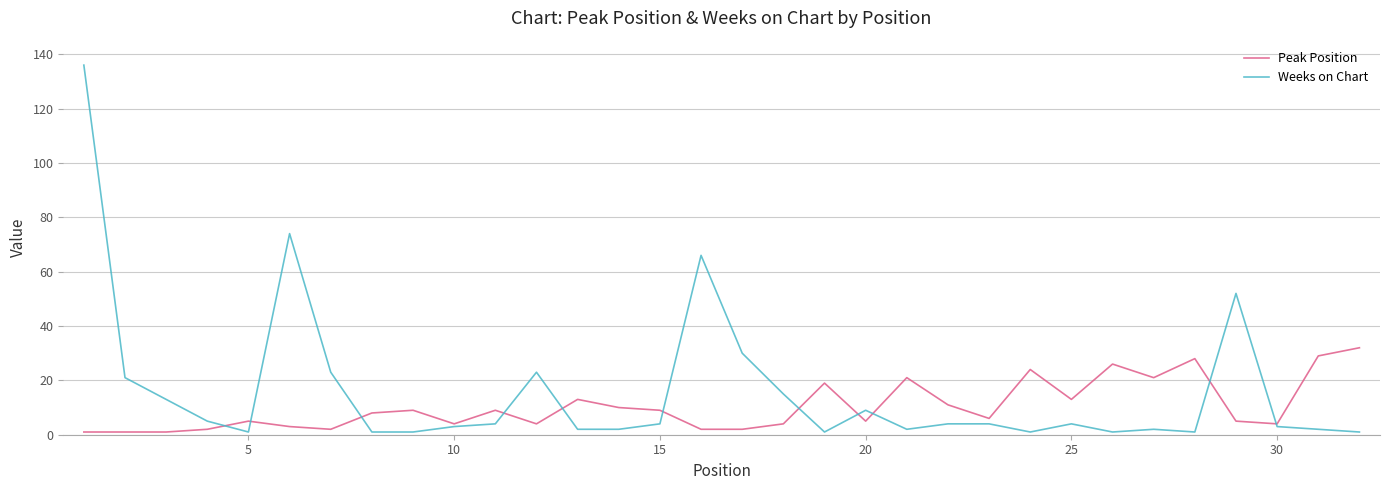

Which series has the widest spread of values?

Weeks on Chart